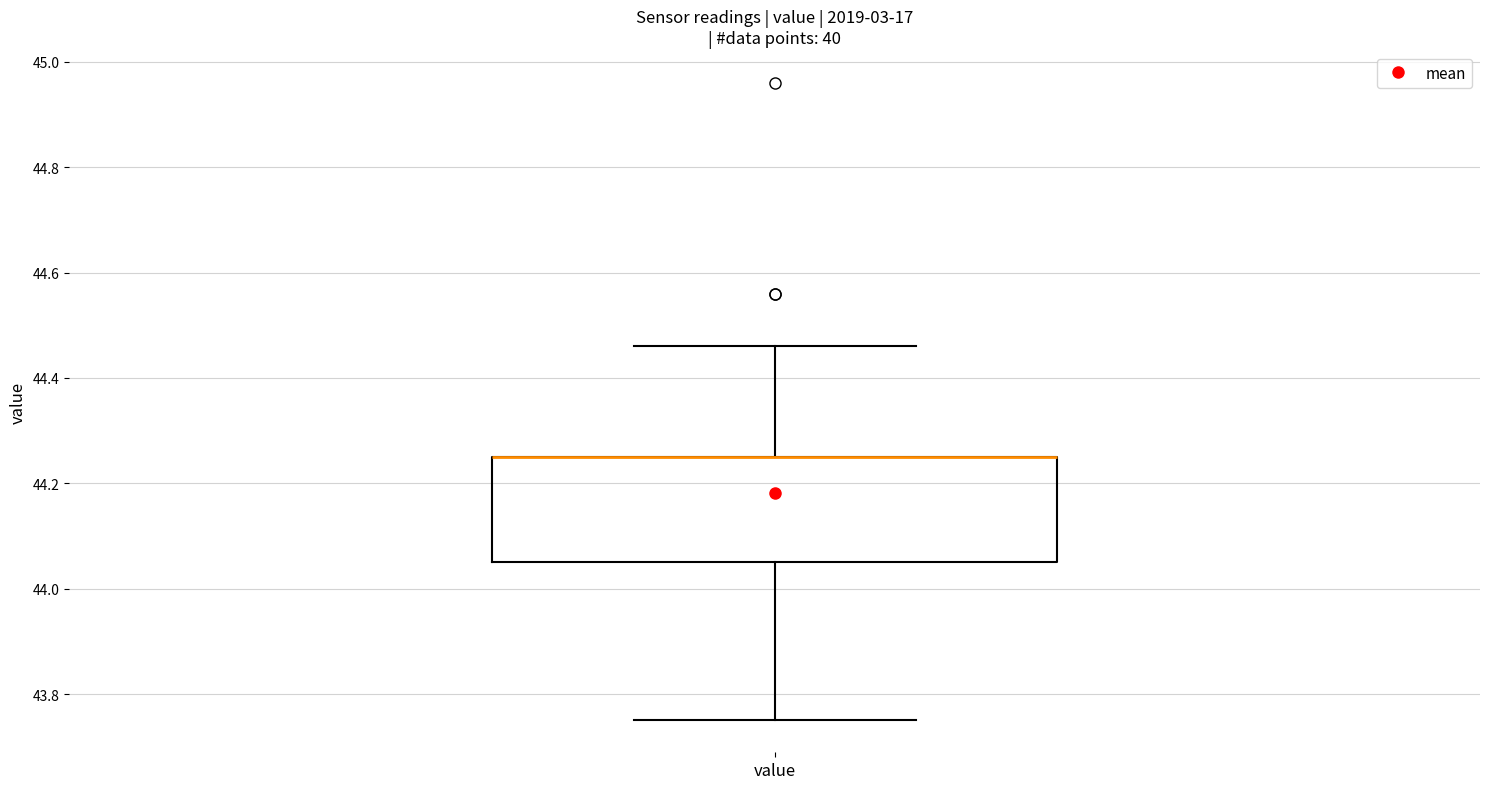

Transcribe this box plot: give where the median line is, the range the box spans, and where the two whiskers end, as read against the y-axis. The values are not printed on the chart, so give them approximately, as read against the axis.

median 44.26 (drawn on the box's upper edge), box 44.06 to 44.26, whiskers 43.76 to 44.46